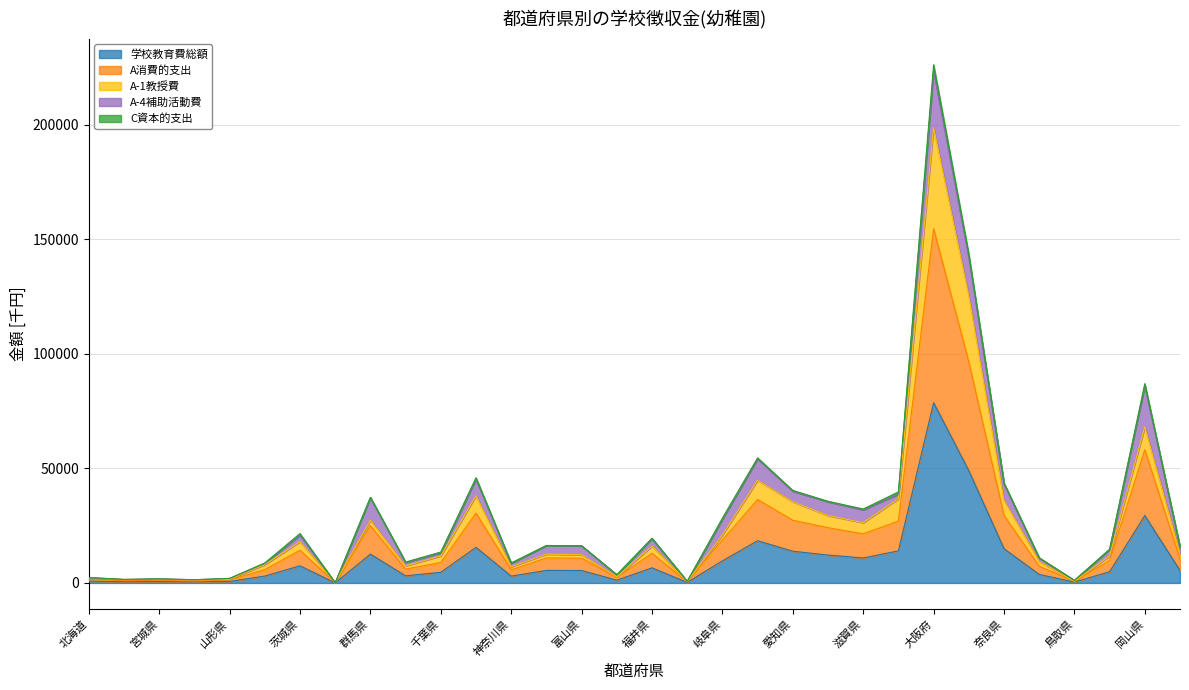

Which category has the highest value in the 学校教育費総額 series?

大阪府